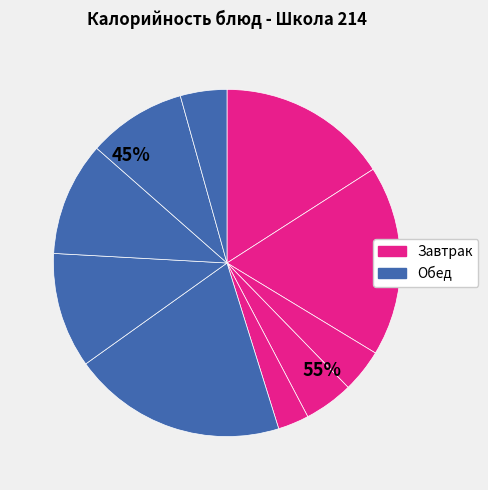

How many segments does this pie chart have?

10